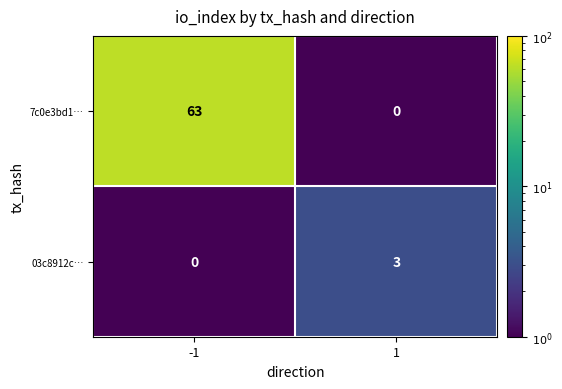

Reading left to right, what are all the values shown in this chart?

7c0e3bd1…: -1=63	1=0
03c8912c…: -1=0	1=3